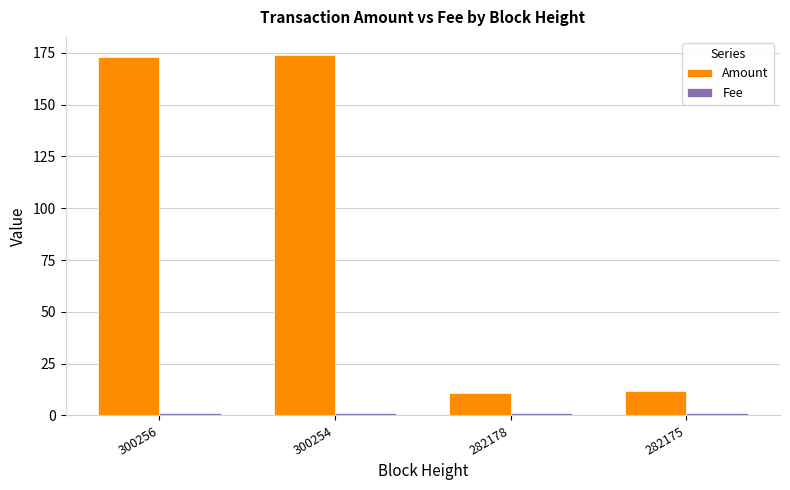

Between 300256 and 282178, which series saw the biggest shift?

Amount